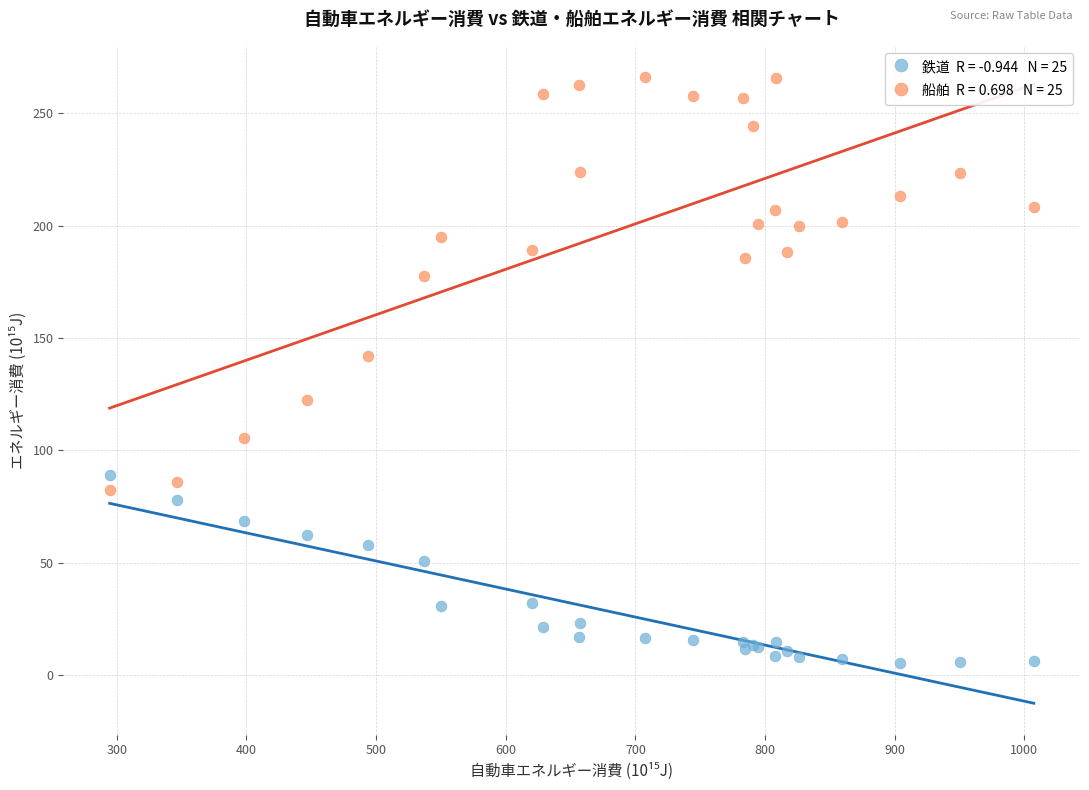

Across all series, what Y value is closest to 135?

141.8